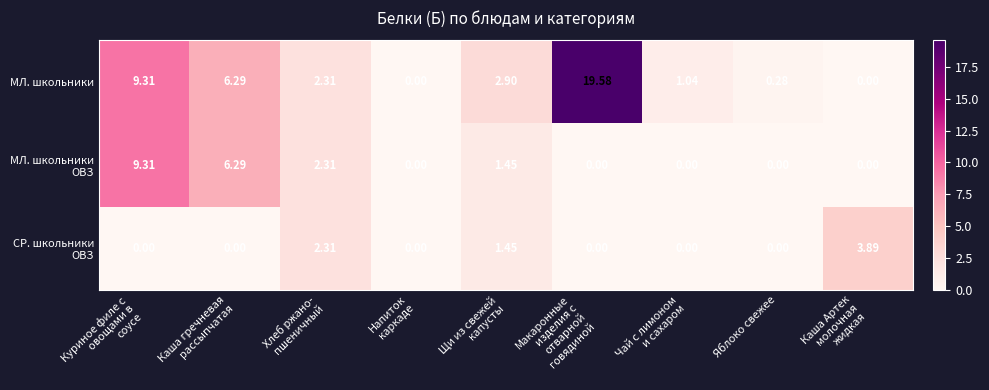

Which series has the widest spread of values?

МЛ. школьники